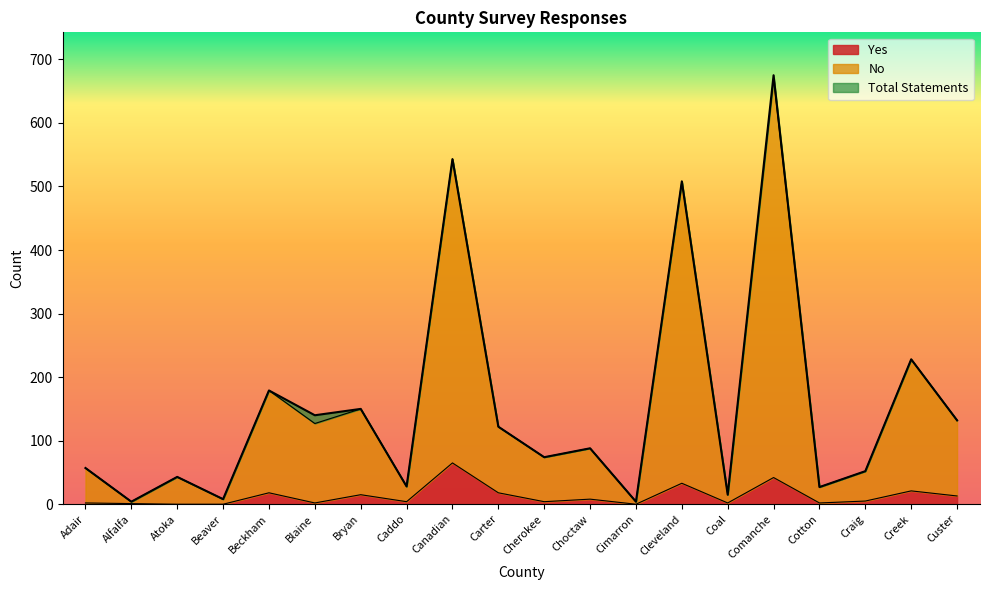

What is the highest value of the Total Statements series?

670